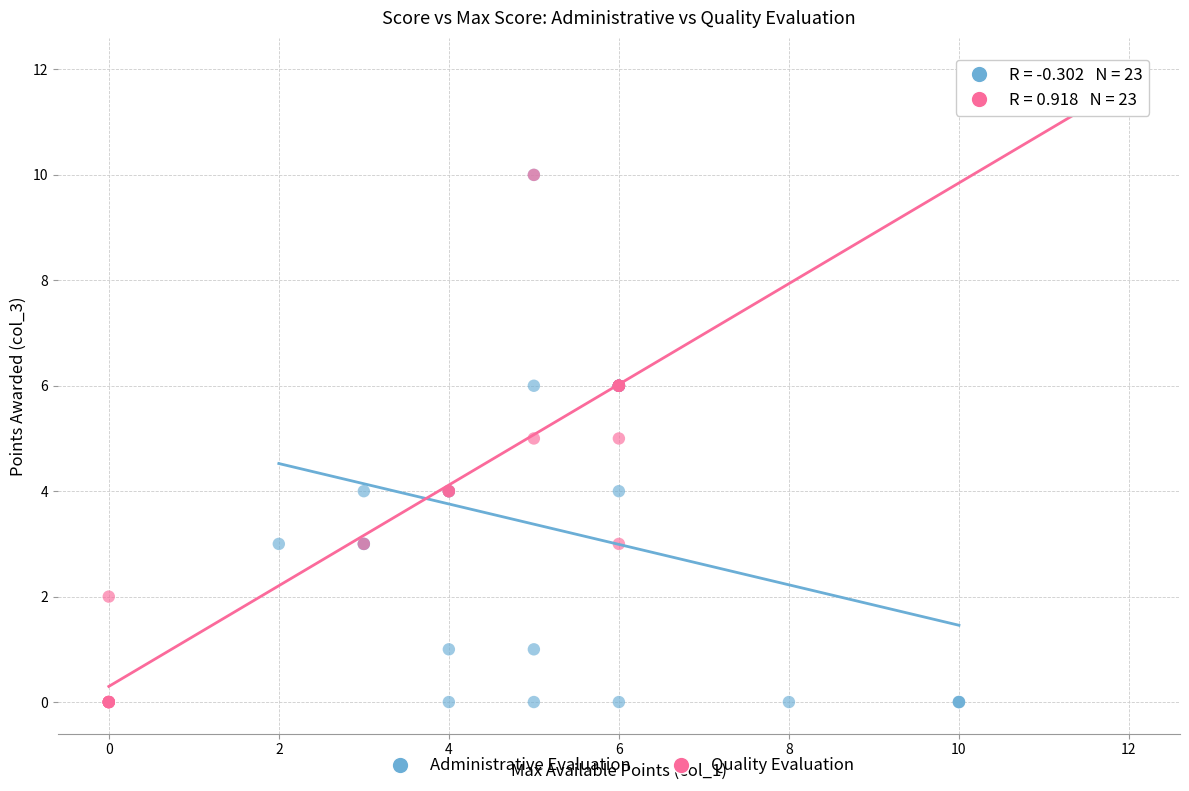

What are all the series names shown in the legend?

Administrative Evaluation, Quality Evaluation